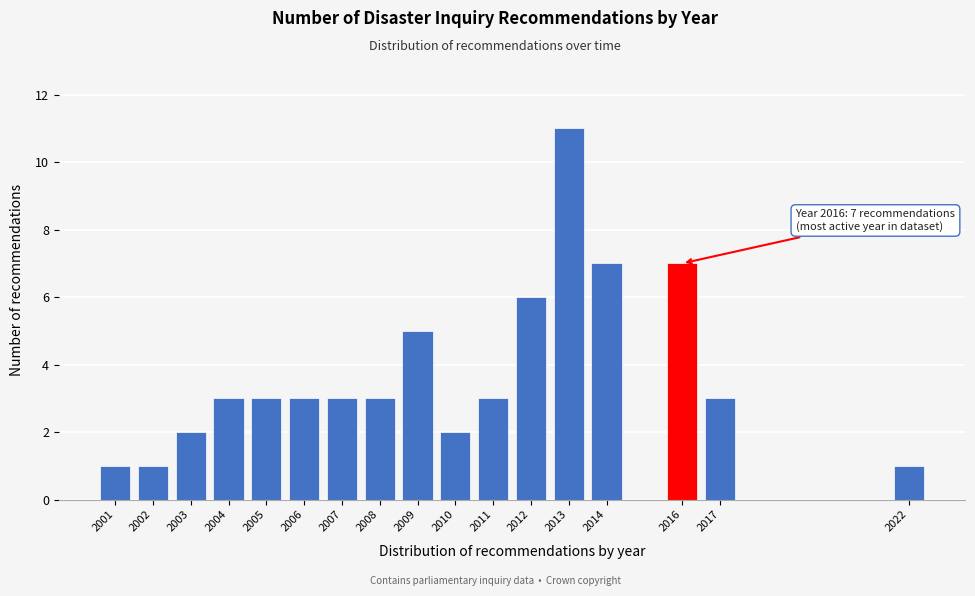

Reading left to right, transcribe all the data shown in this chart.

1	1	2	3	3	3	3	3	5	2	3	6	11	7	7	3	1